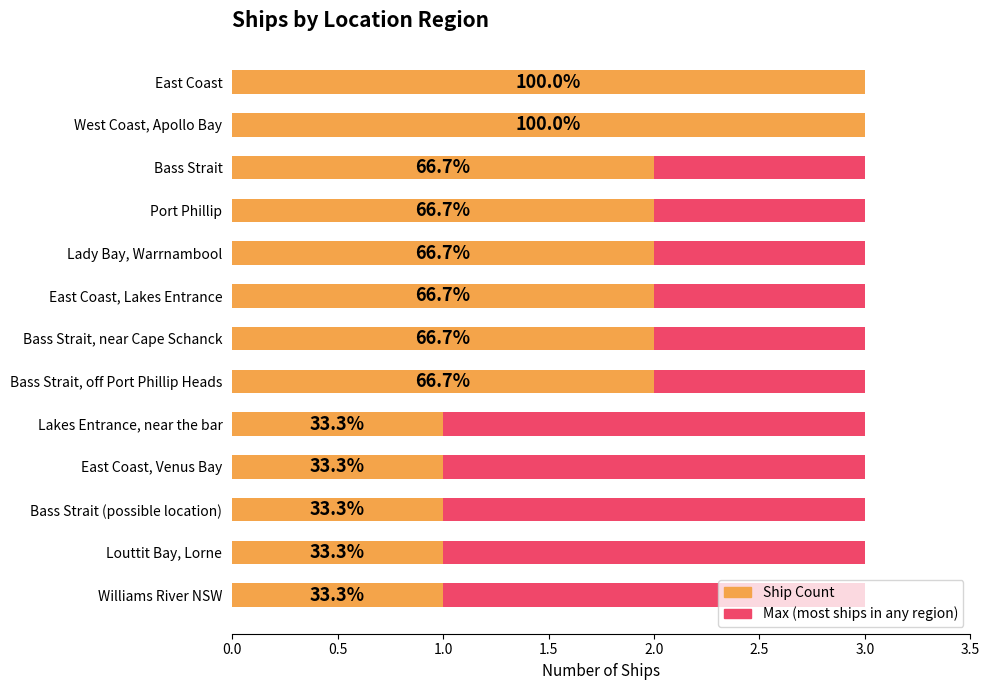

How many categories are shown in the chart?

13